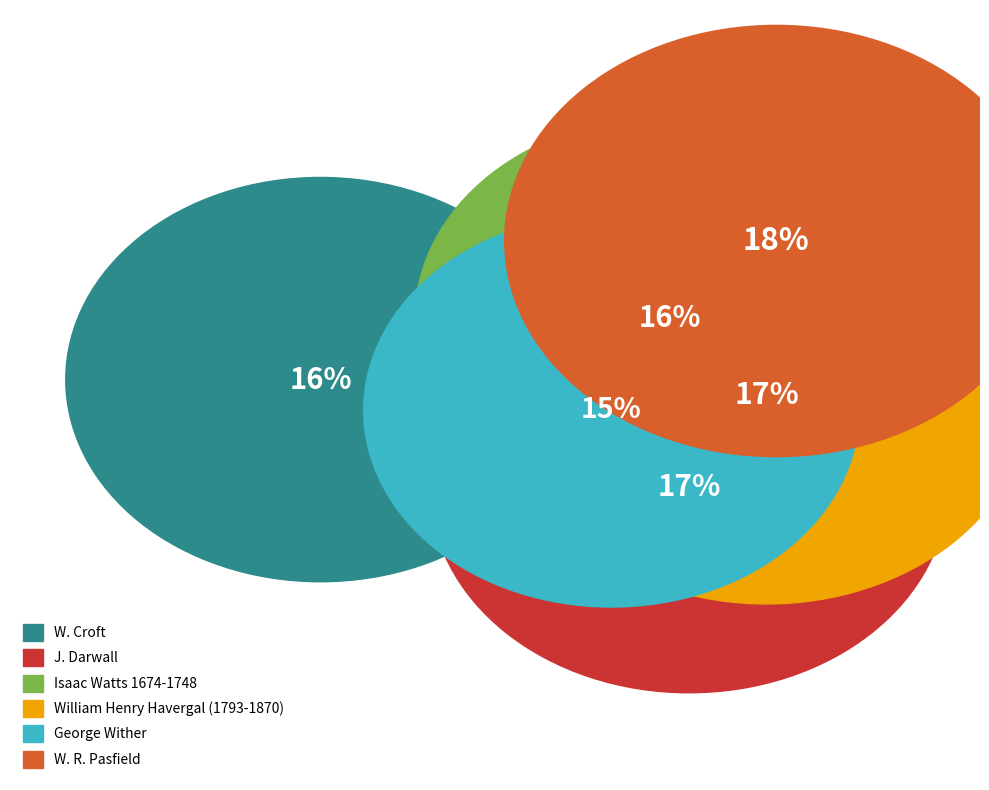

To the nearest percent, what is the difference between the largest and smallest slice percentages?

3%